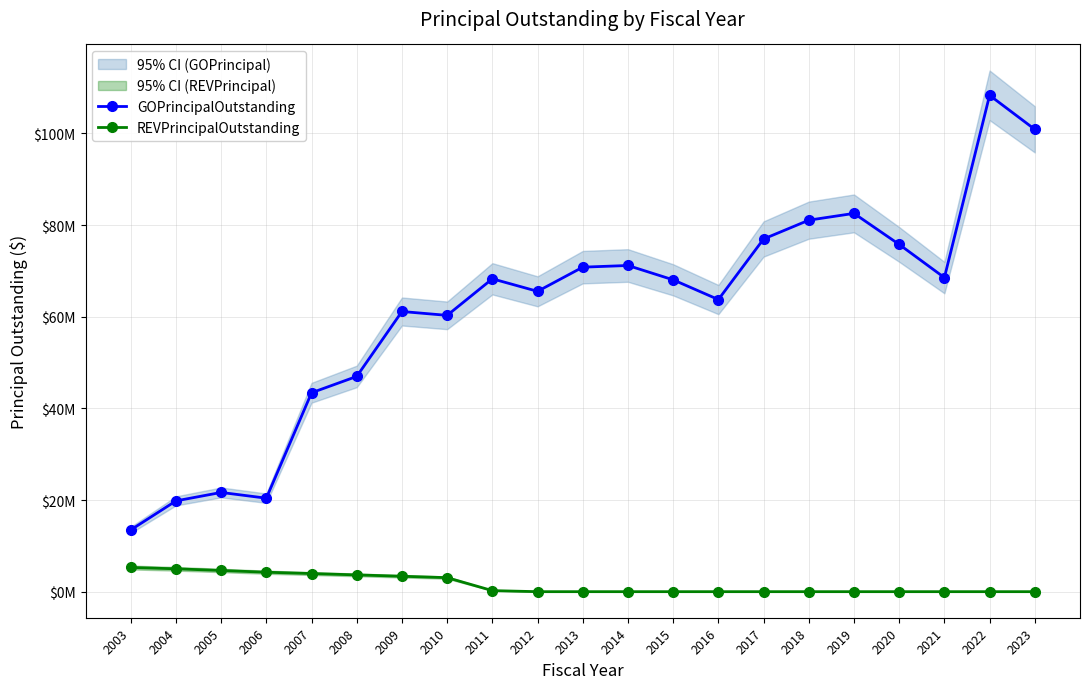

What value does the REVPrincipalOutstanding series have at 2011?

230000